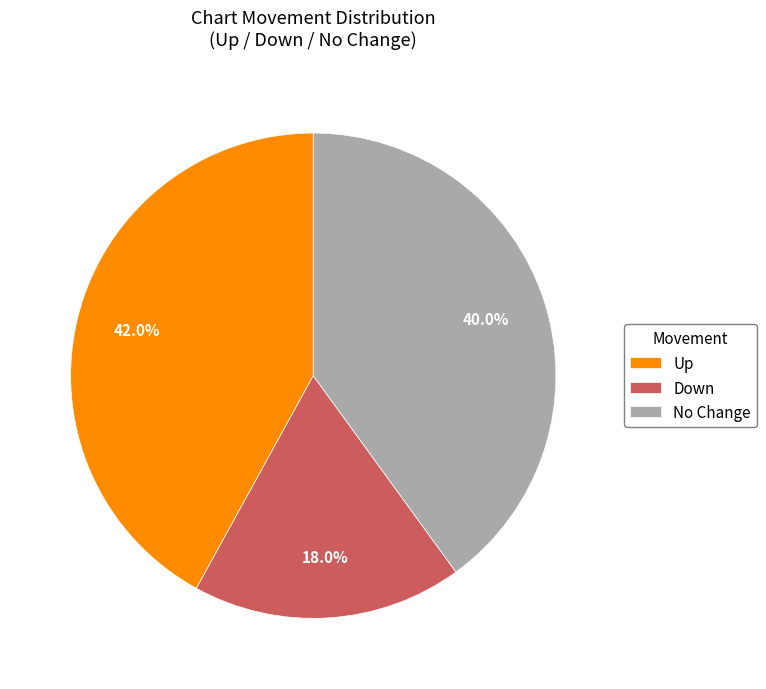

Is Up the majority of the pie?

No